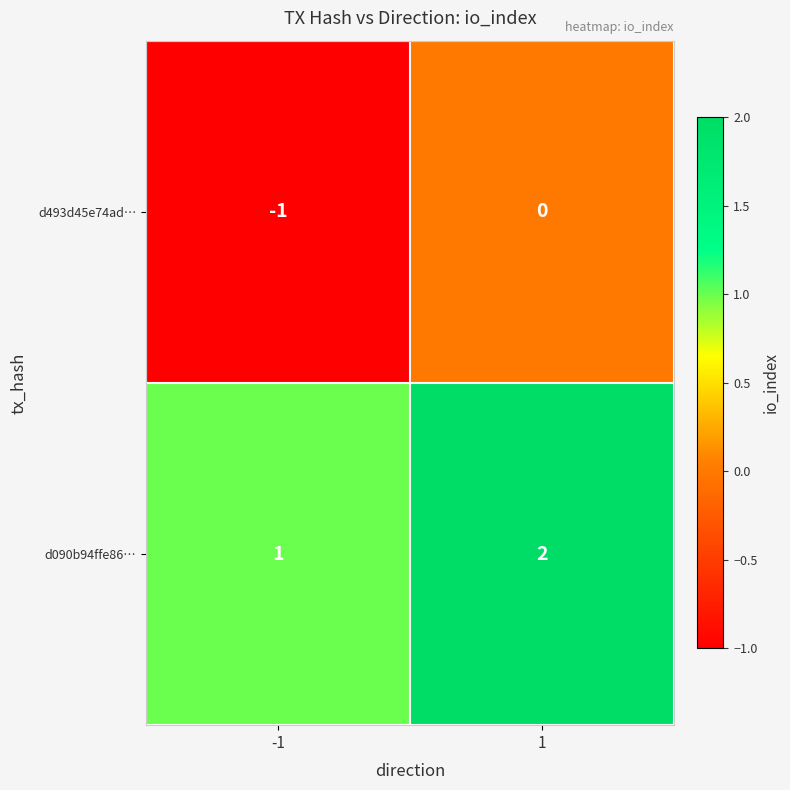

Reading left to right, what are all the values shown in this chart?

d493d45e74ad…: -1	0
d090b94ffe86…: 1	2